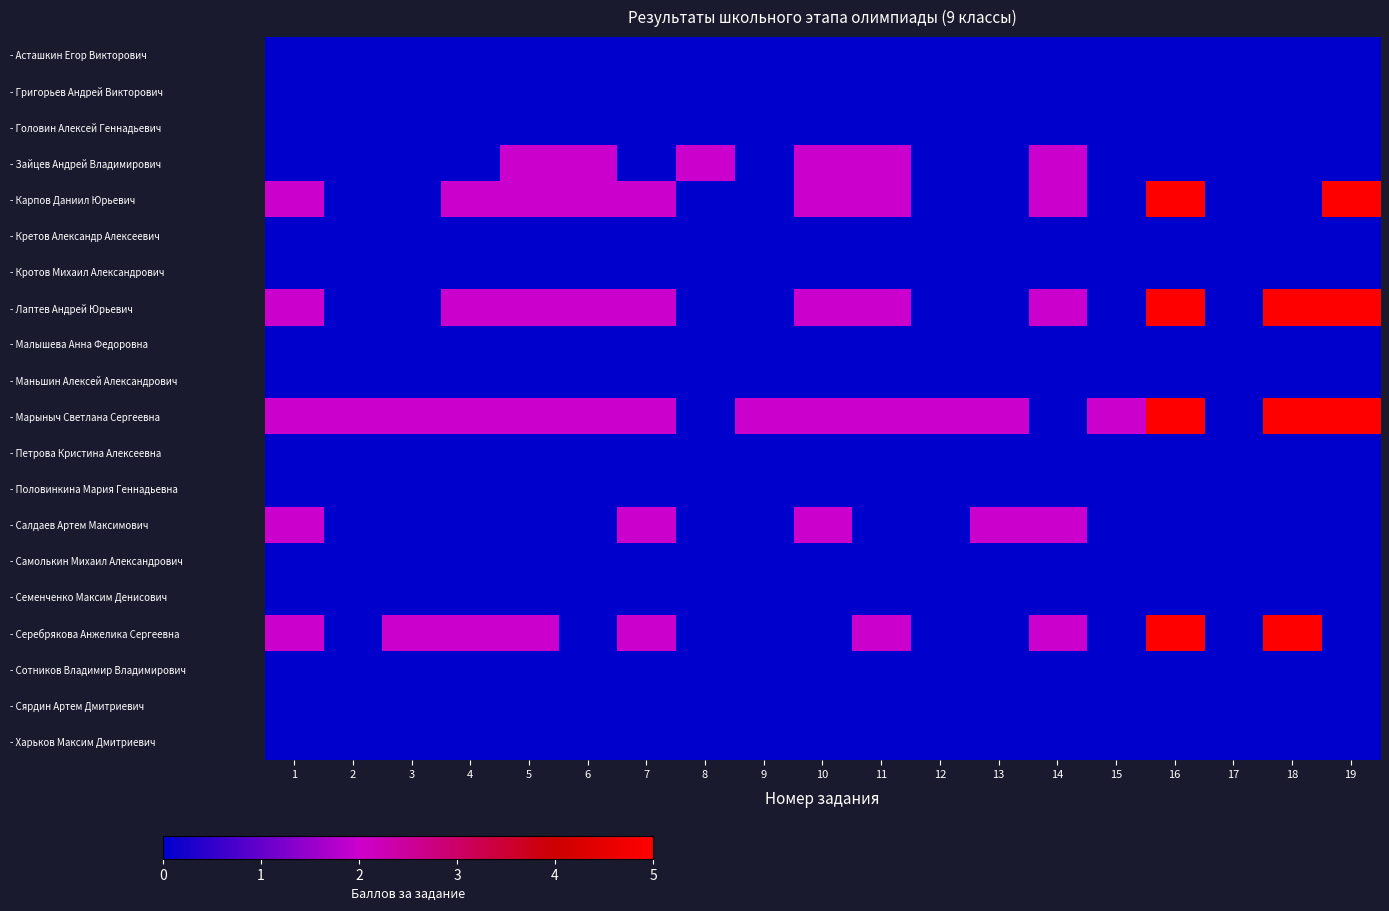

At how many categories does at least one series exceed 1?

18